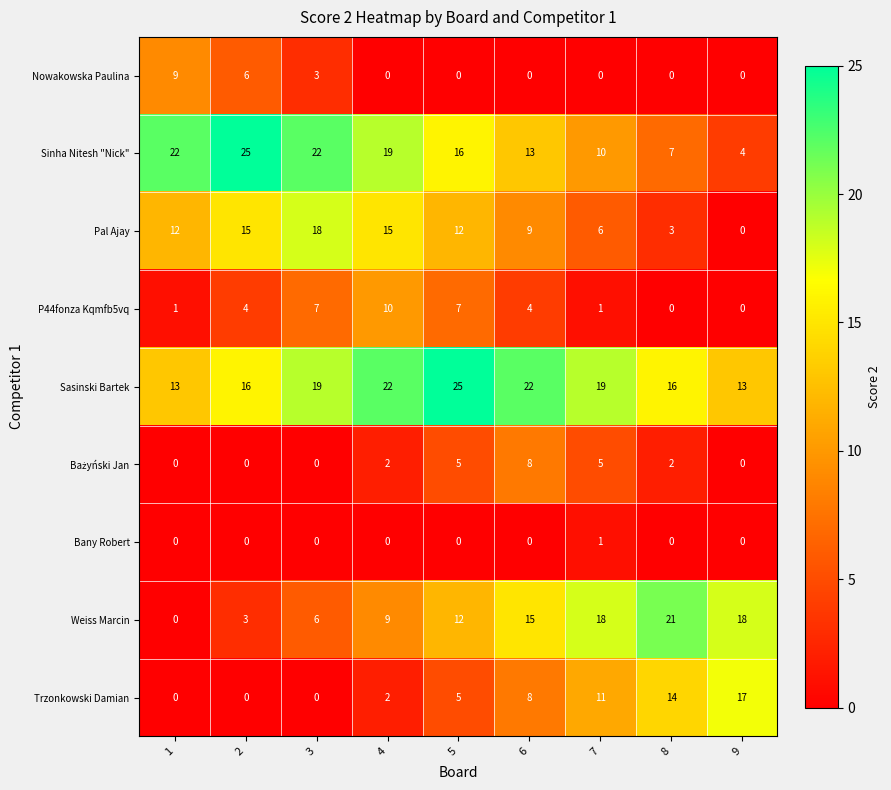

The Bany Robert series shows 0 at 8. True or false?

True